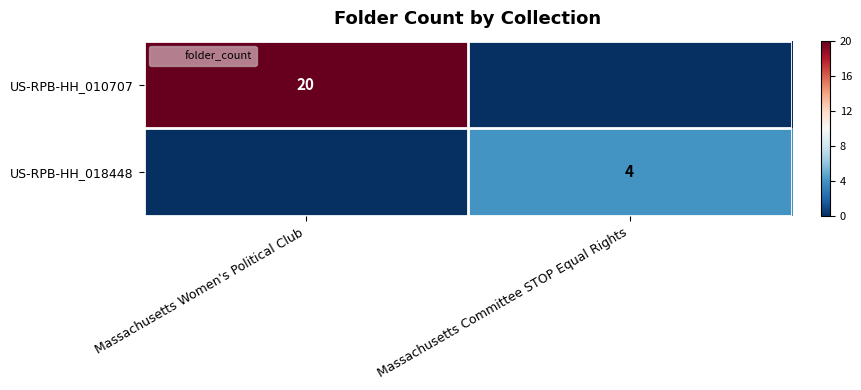

List the series in order of their overall mean, lowest first.

US-RPB-HH_018448, US-RPB-HH_010707